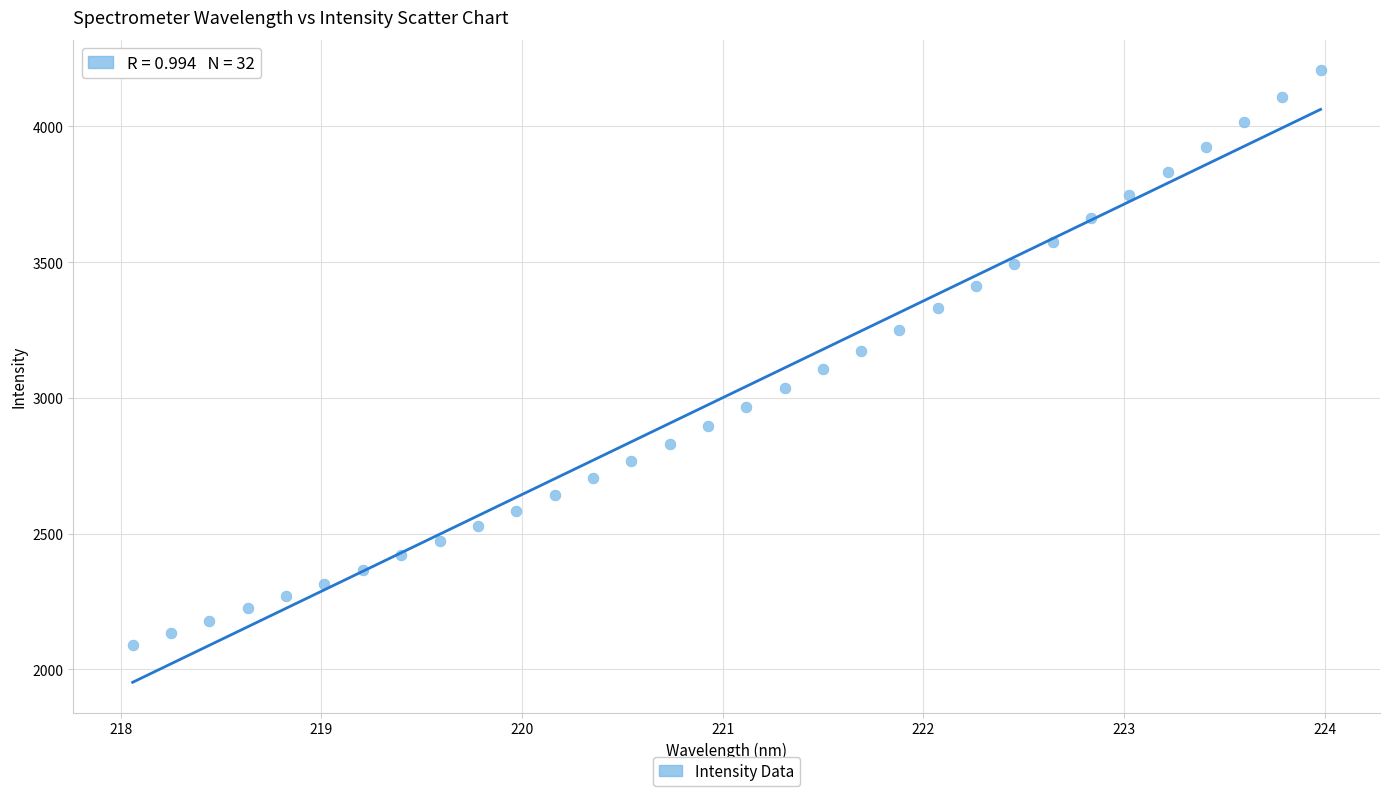

What is the range of X values (max minus min)?

5.9